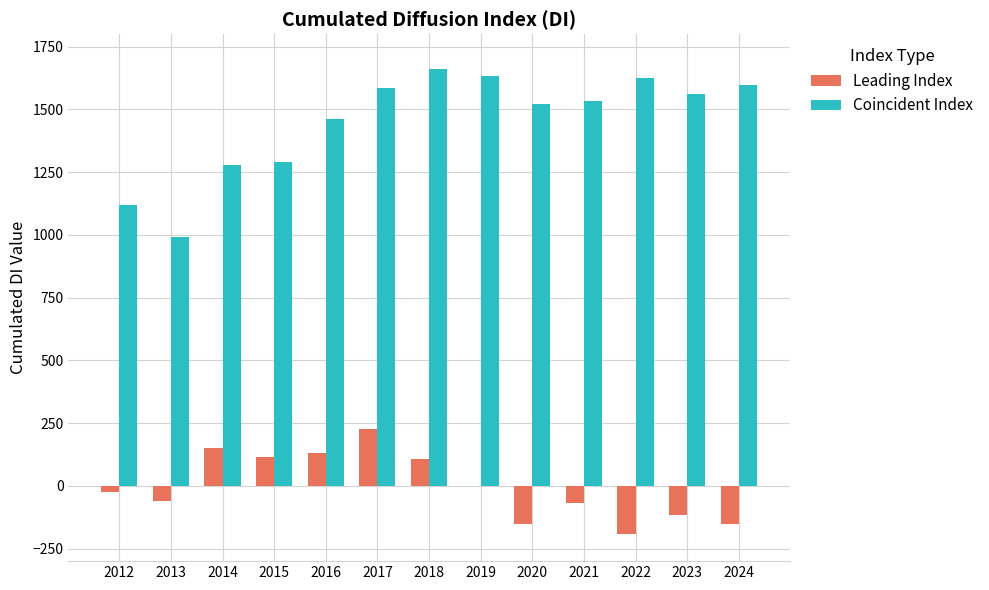

Which series has the widest spread of values?

Coincident Index